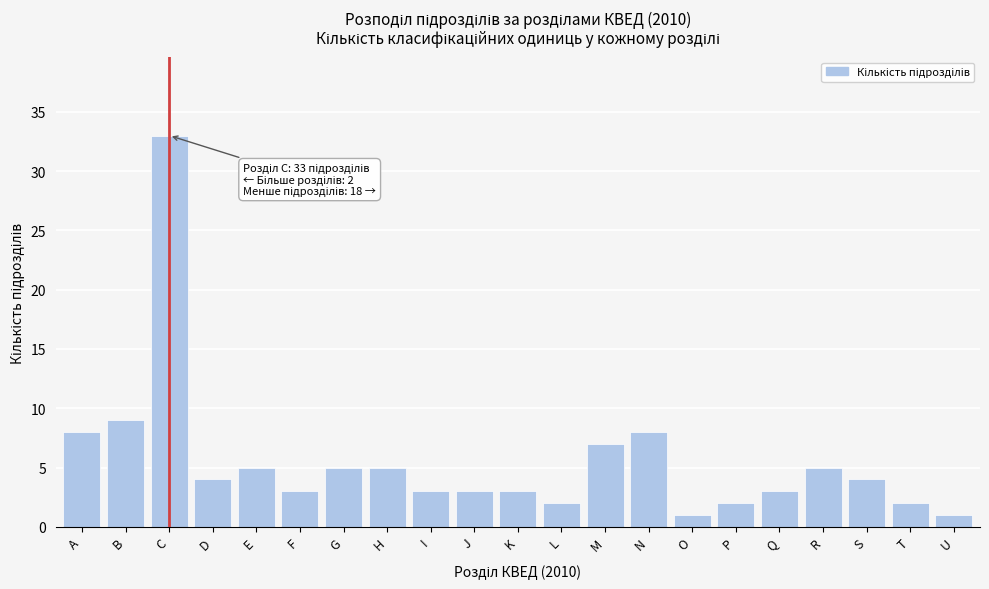

Reading right to left, extract all data points from this chart.

1	2	4	5	3	2	1	8	7	2	3	3	3	5	5	3	5	4	33	9	8